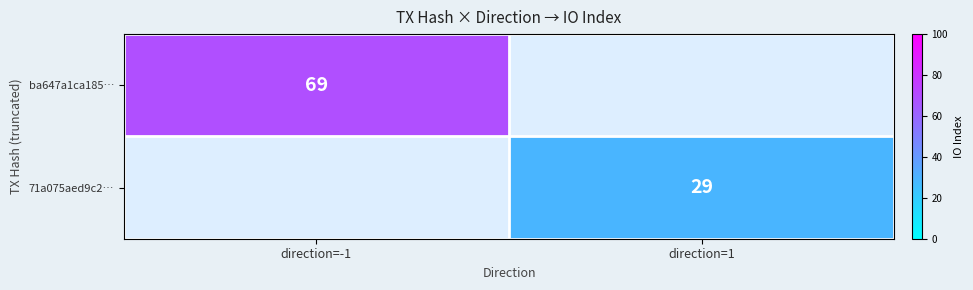

The ba647a1ca185… series shows 37 at direction=-1. True or false?

False